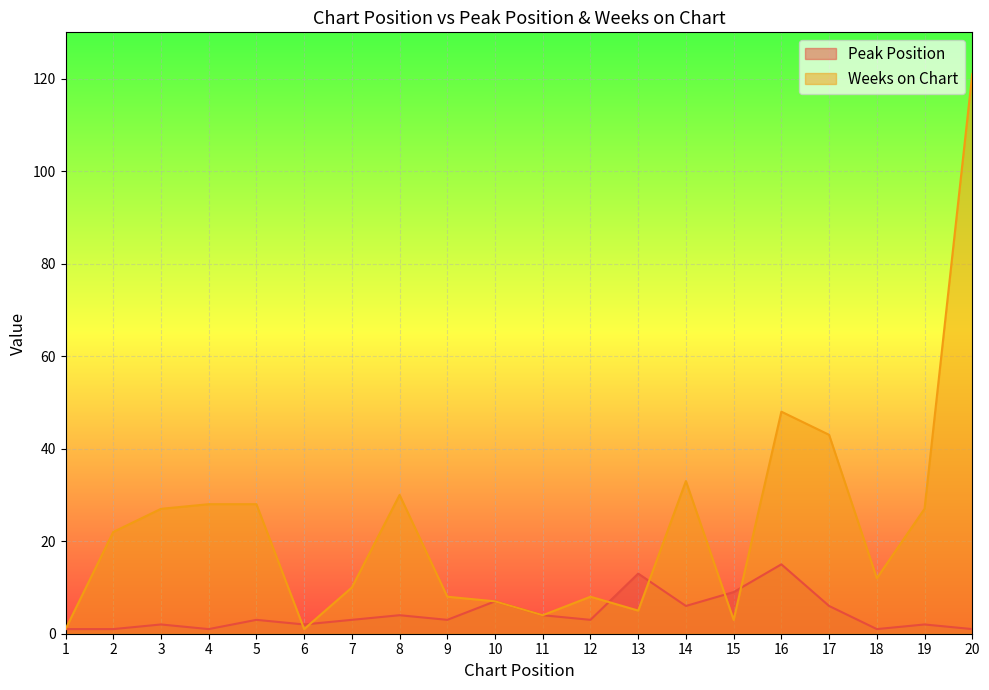

Which series changed the most between 3 and 15?

Weeks on Chart